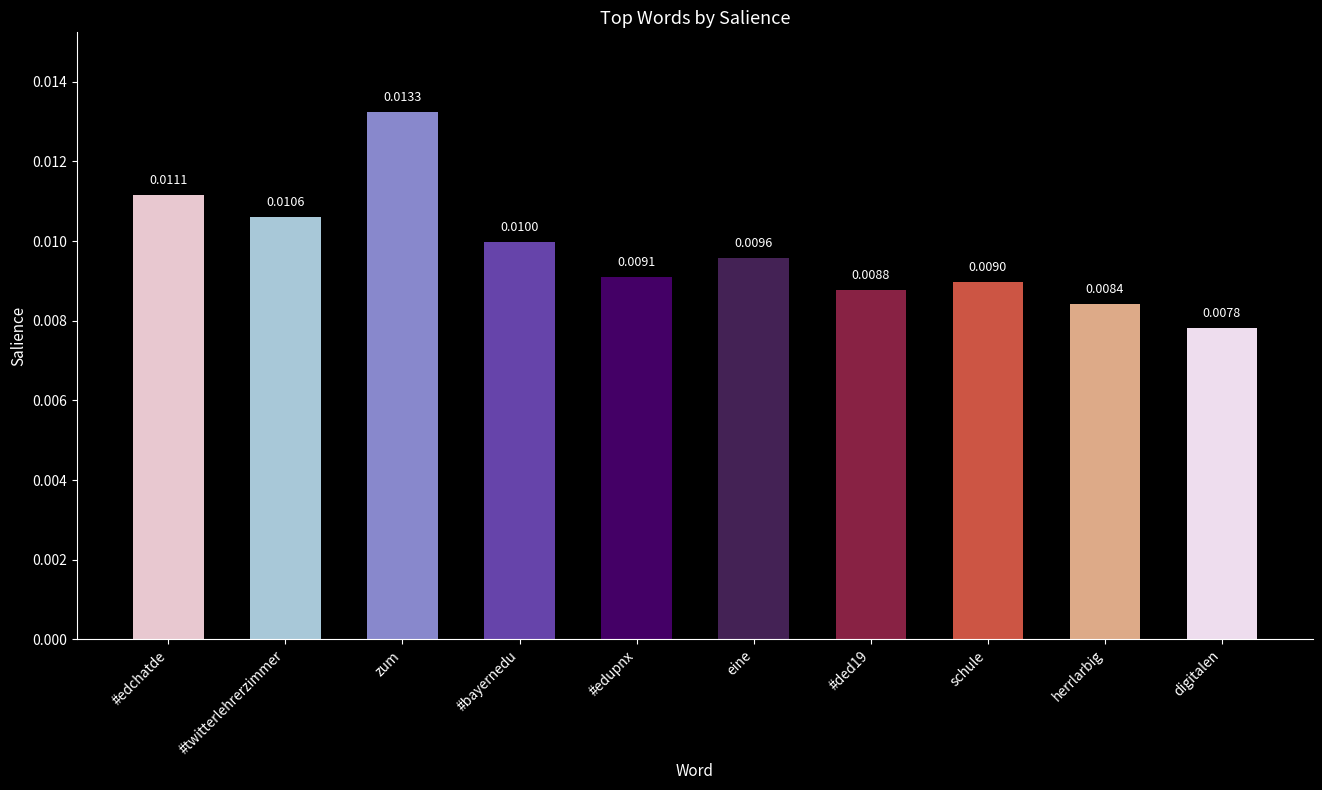

Between #bayernedu and #ded19, which is larger?

#bayernedu